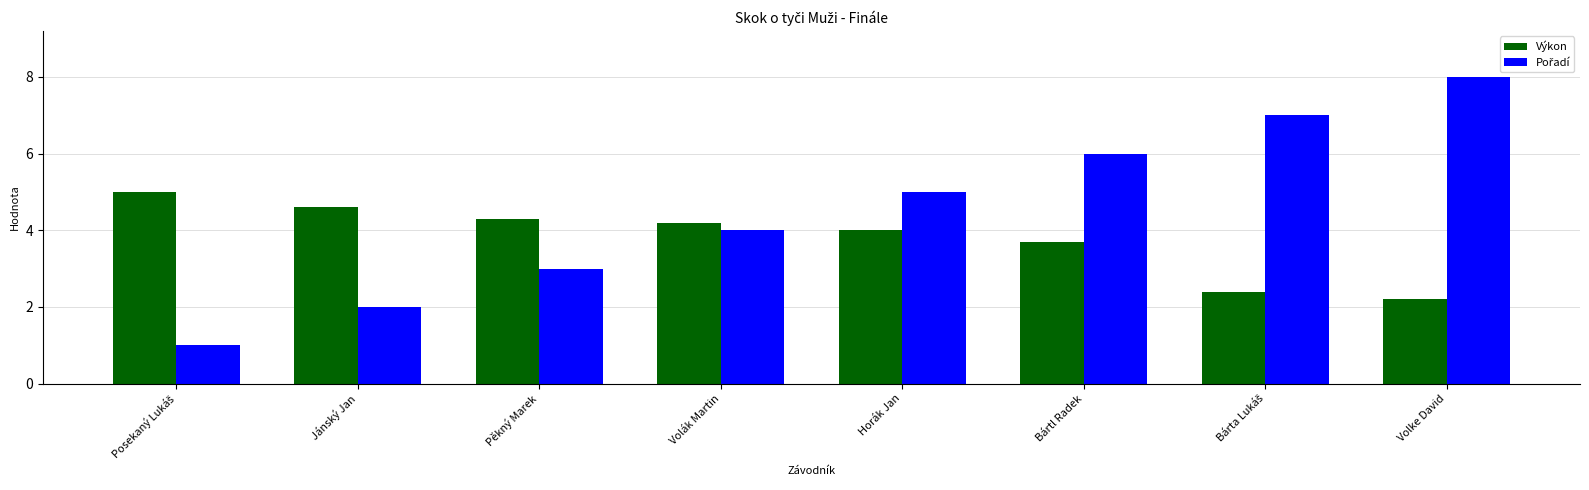

How many data points does each series have?

8